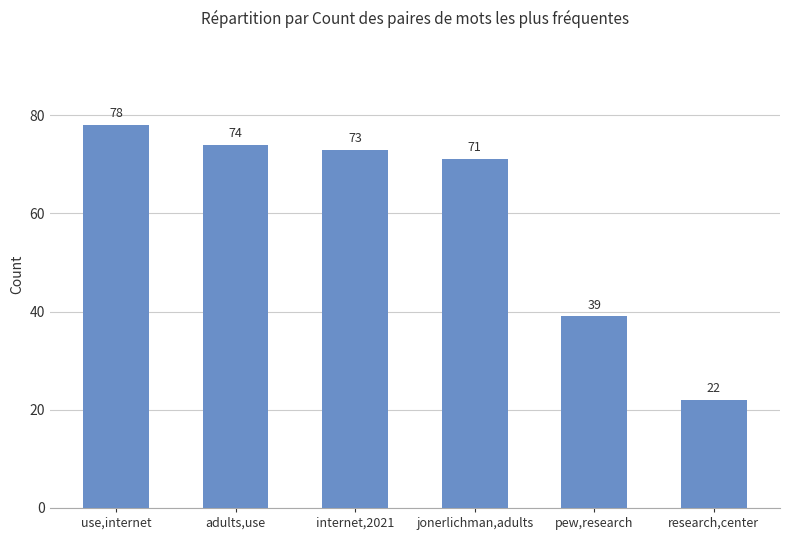

Are the bars grouped side by side (vs. stacked)?

No